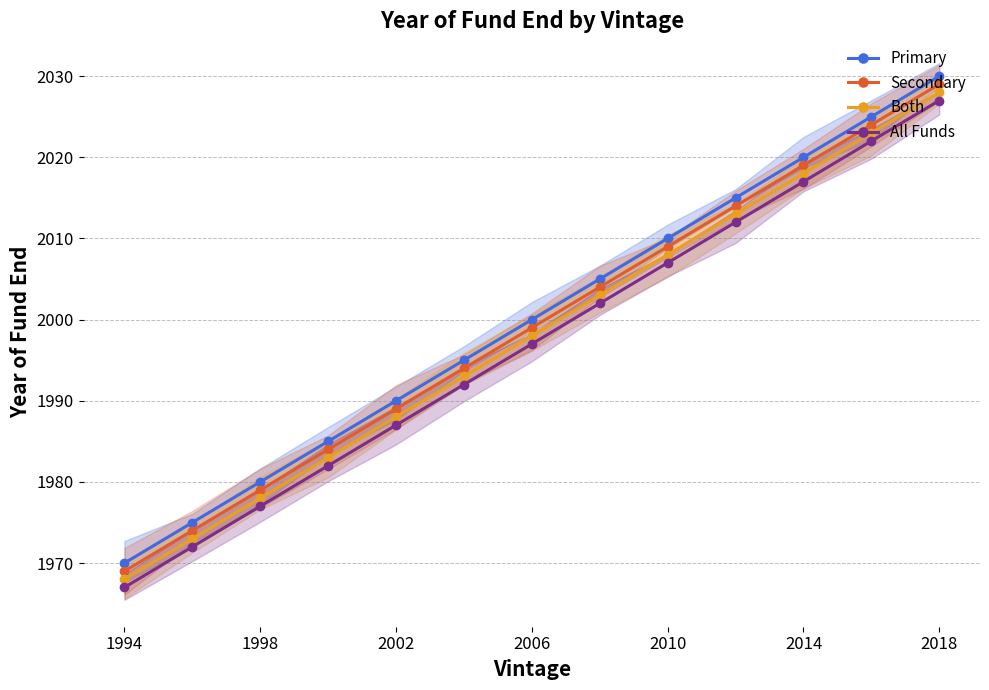

Which label corresponds to the largest value in the chart?

2018